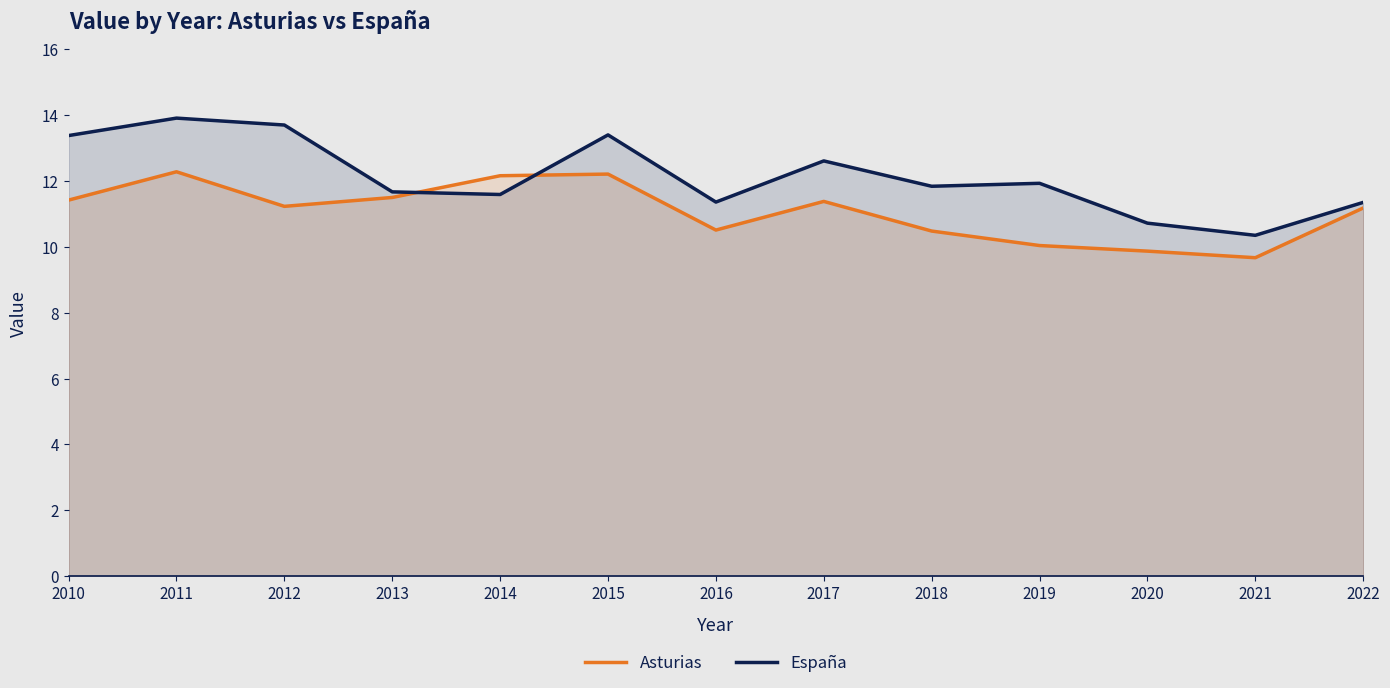

True or false: España has a value of 22.1 at 2010.

False